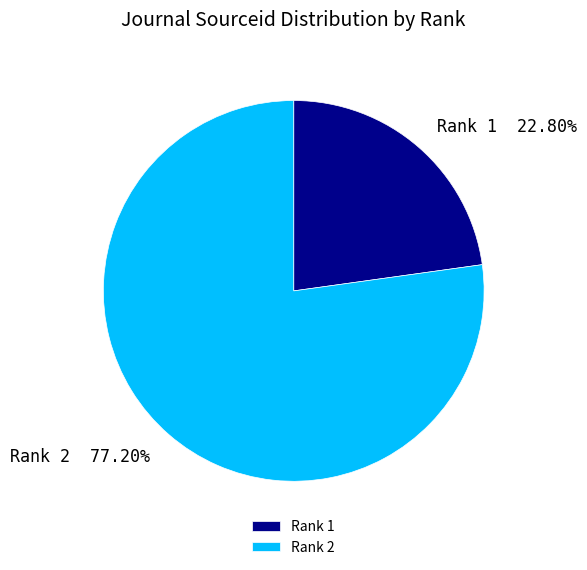

Approximately how many times larger is the value at Rank 2 compared to Rank 1?

3.4